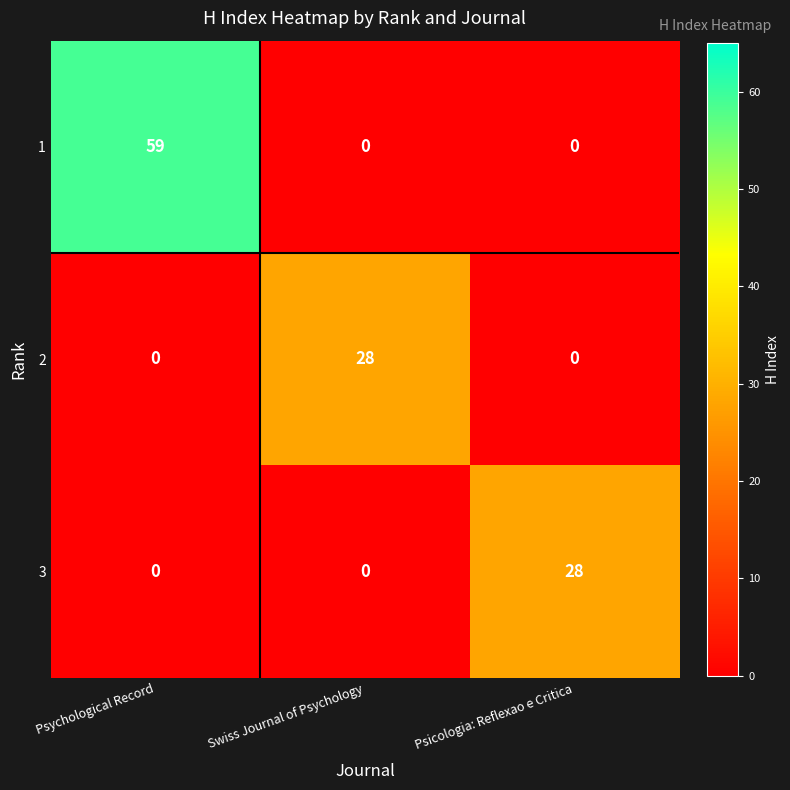

What is the difference between the highest and lowest values at Psychological Record?

59